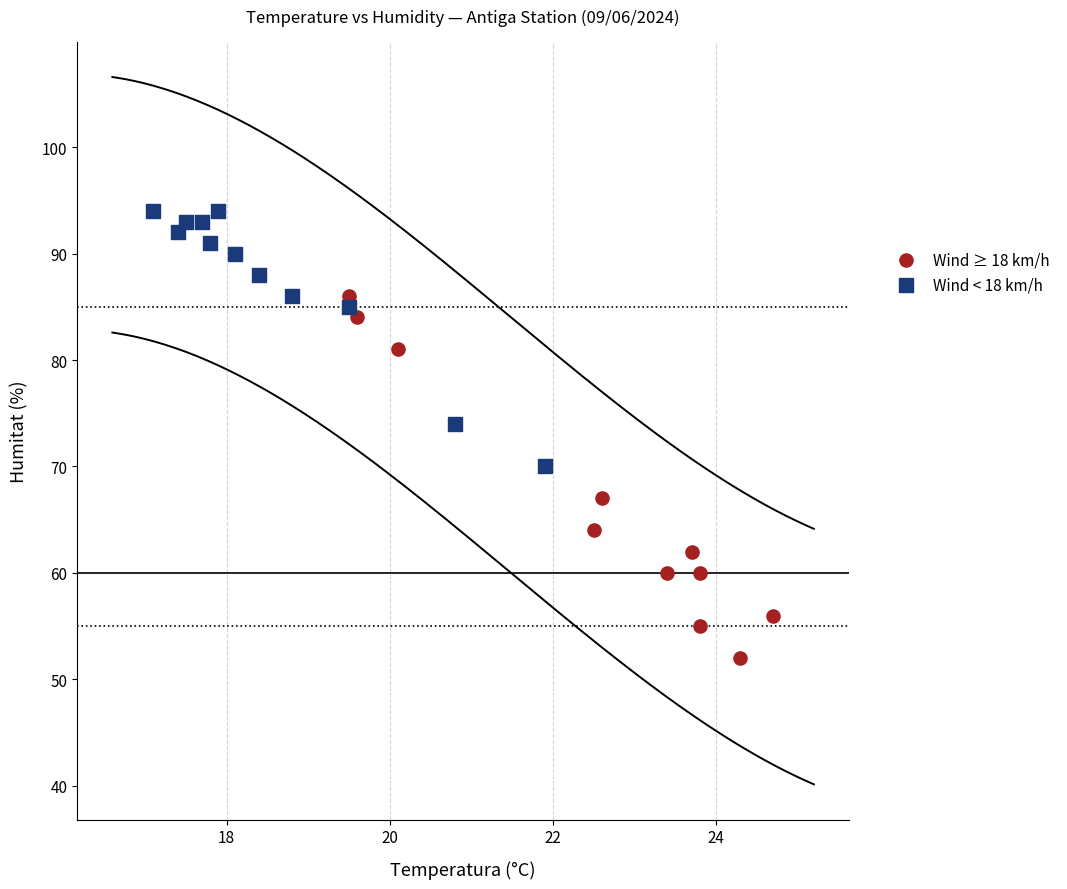

Which series reaches the maximum Y coordinate?

Wind < 18 km/h